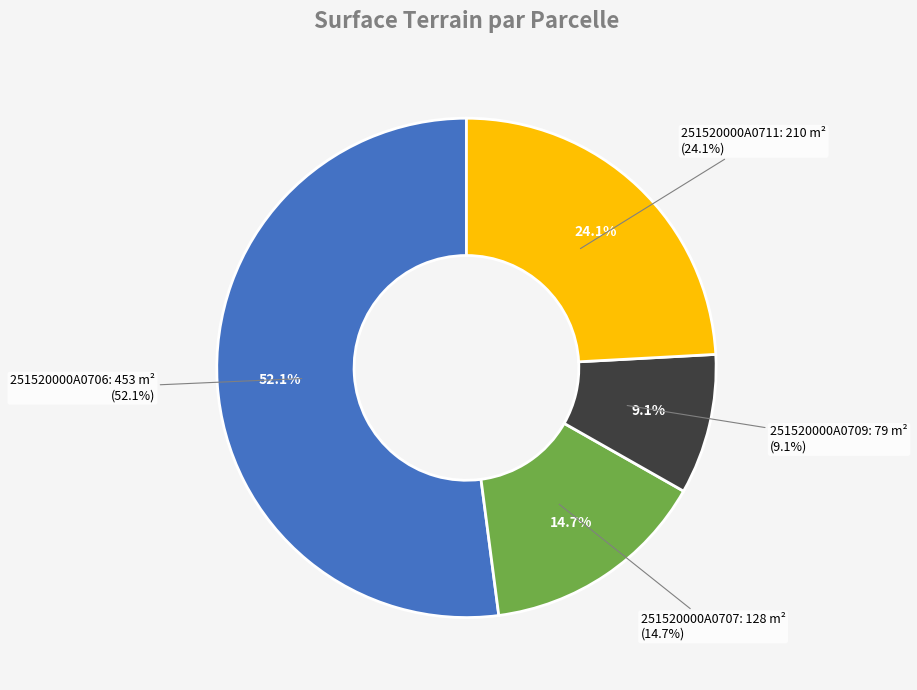

To the nearest percent, what percentage of the pie is 251520000A0711?

24%